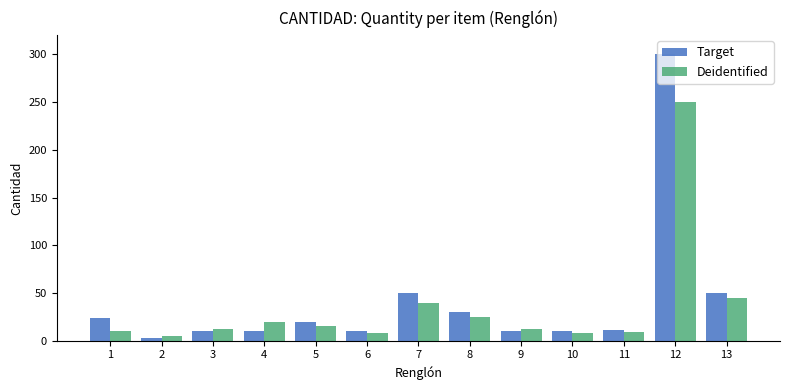

True or false: Deidentified has a value of 20 at 4.

True